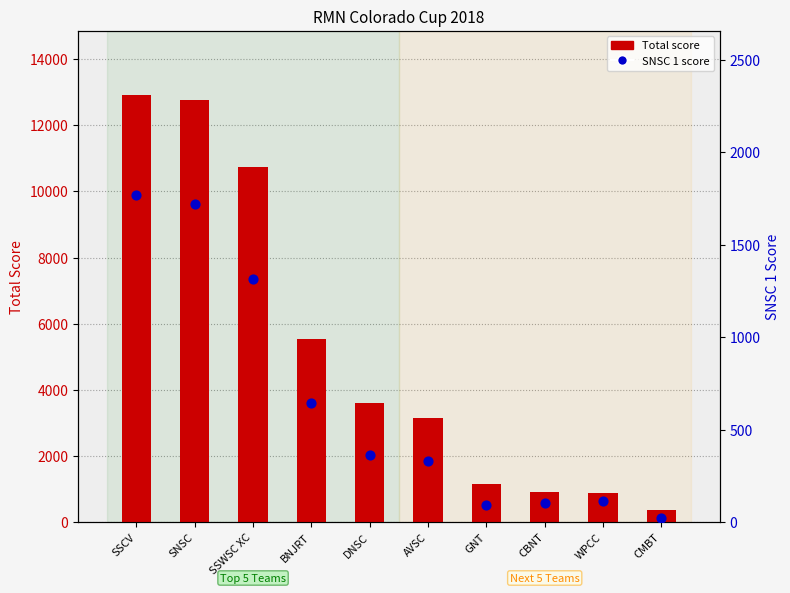

Which series has the largest Y range (max minus min)?

Total